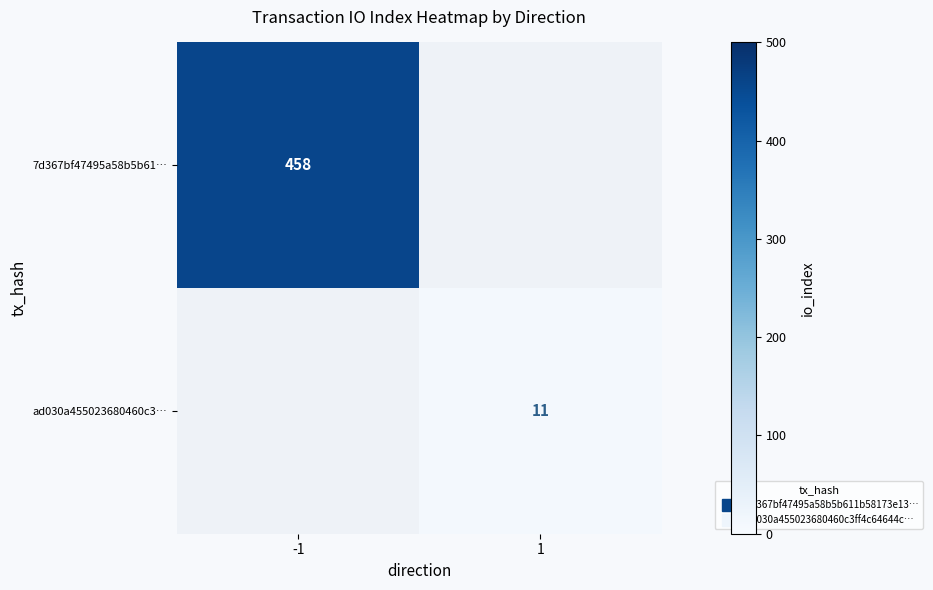

What is the approximate value of 7d367bf47495a58b5b61… at -1?

458.0